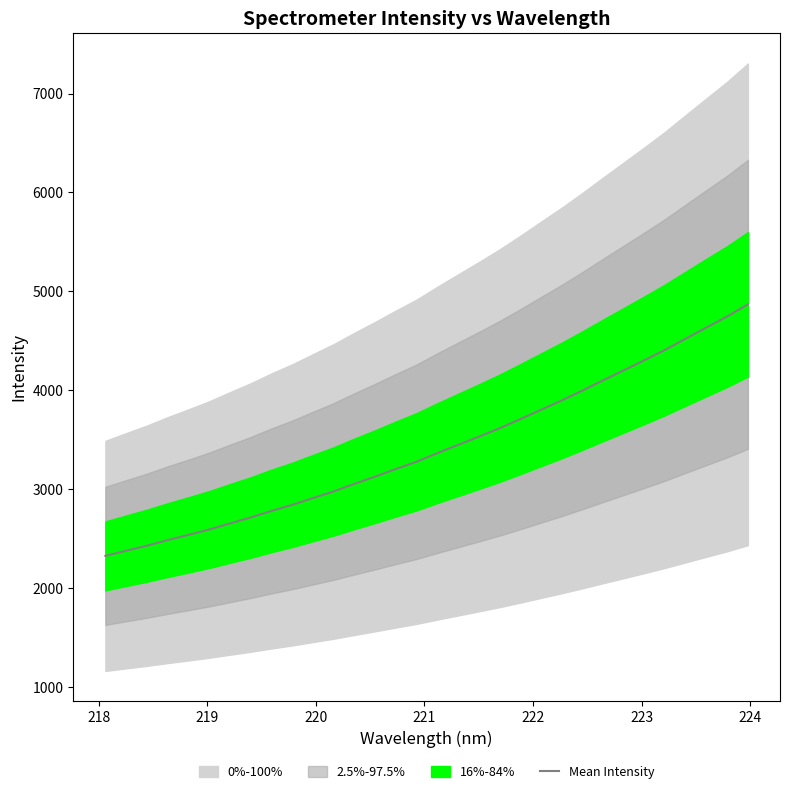

How many lines are shown in the chart?

1